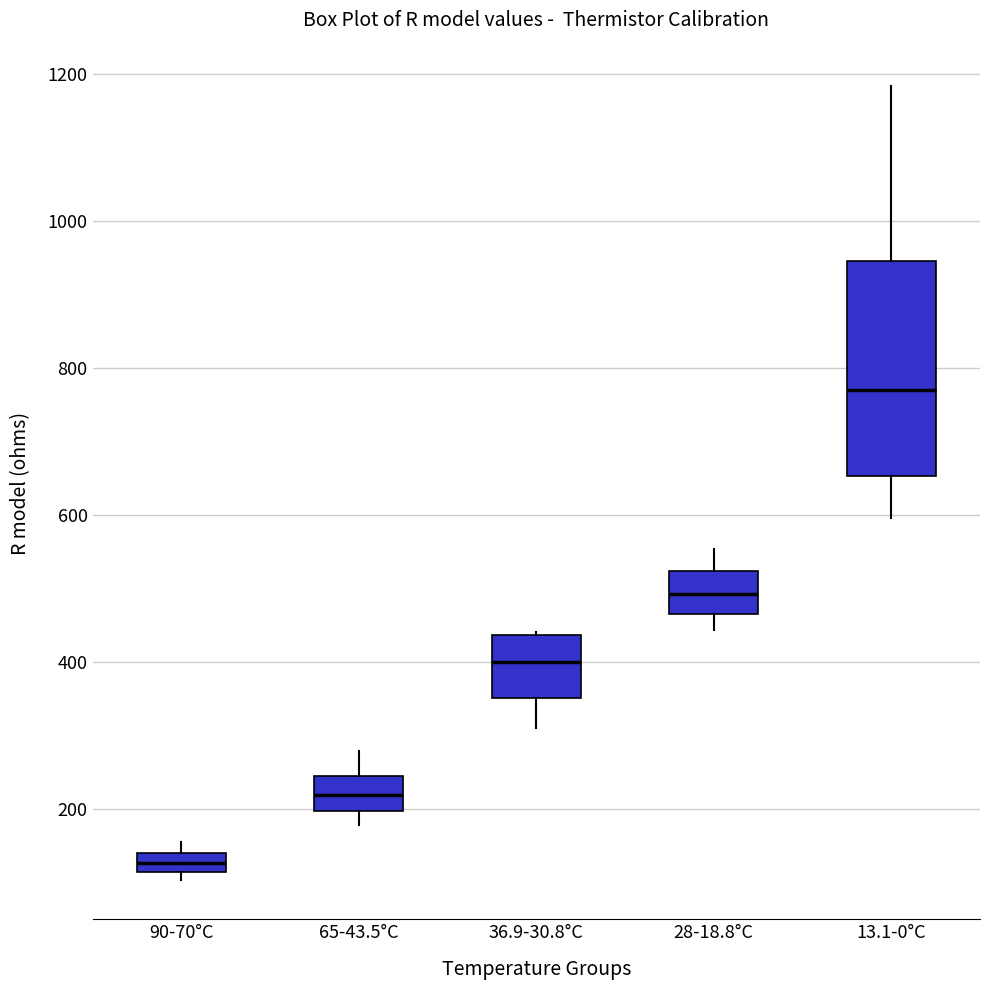

Which box's median line is the lowest?

90-70°C